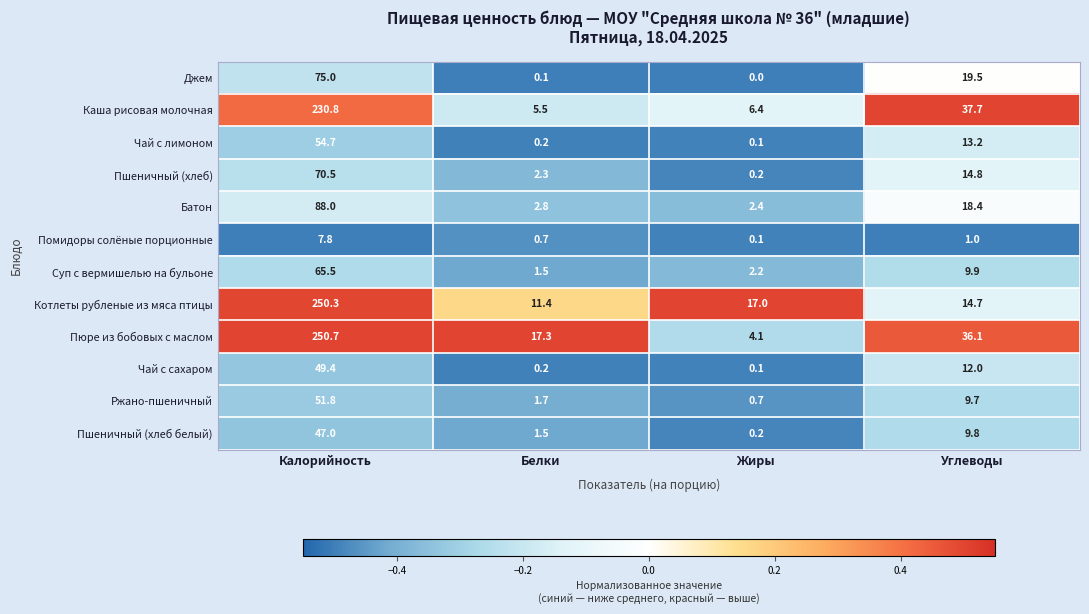

At how many categories does at least one series exceed 0?

4